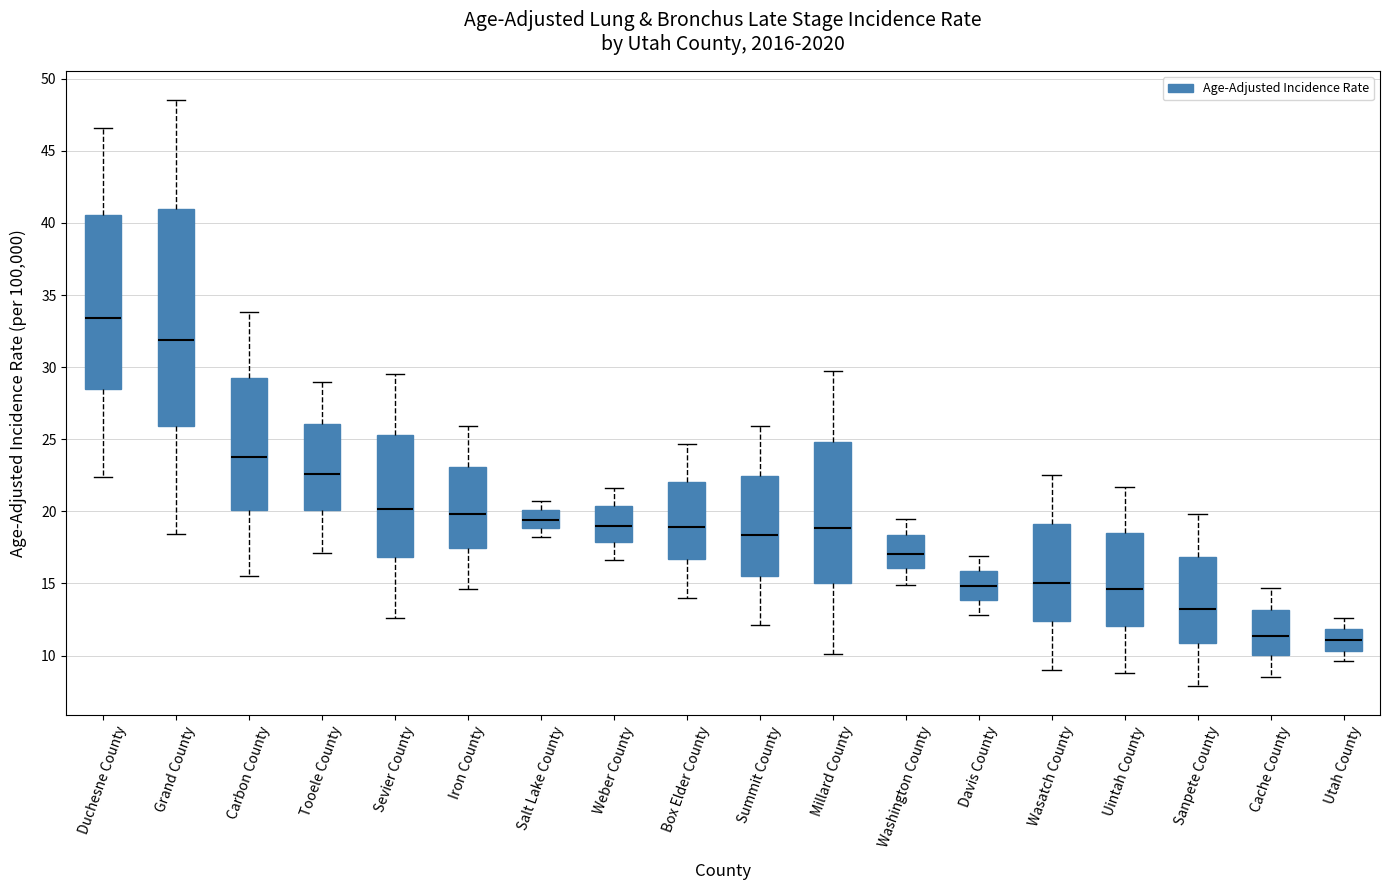

Which box is the tallest, from its lower edge to its upper edge?

Grand County